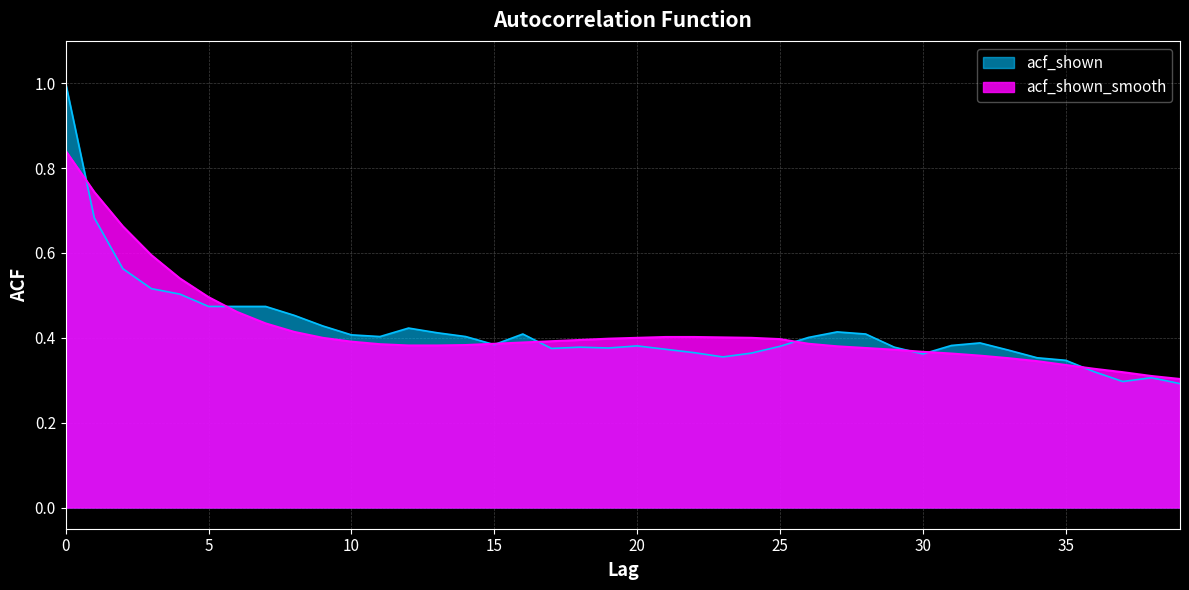

Reading right to left, what are all the values shown in this chart?

acf_shown: 0.3	0.3	0.3	0.3	0.3	0.4	0.4	0.4	0.4	0.4	0.4	0.4	0.4	0.4	0.4	0.4	0.4	0.4	0.4	0.4	0.4	0.4	0.4	0.4	0.4	0.4	0.4	0.4	0.4	0.4	0.4	0.5	0.5	0.5	0.5	0.5	0.5	0.6	0.7	1.0
acf_shown_smooth: 0.3	0.3	0.3	0.3	0.3	0.3	0.4	0.4	0.4	0.4	0.4	0.4	0.4	0.4	0.4	0.4	0.4	0.4	0.4	0.4	0.4	0.4	0.4	0.4	0.4	0.4	0.4	0.4	0.4	0.4	0.4	0.4	0.4	0.5	0.5	0.5	0.6	0.7	0.7	0.8